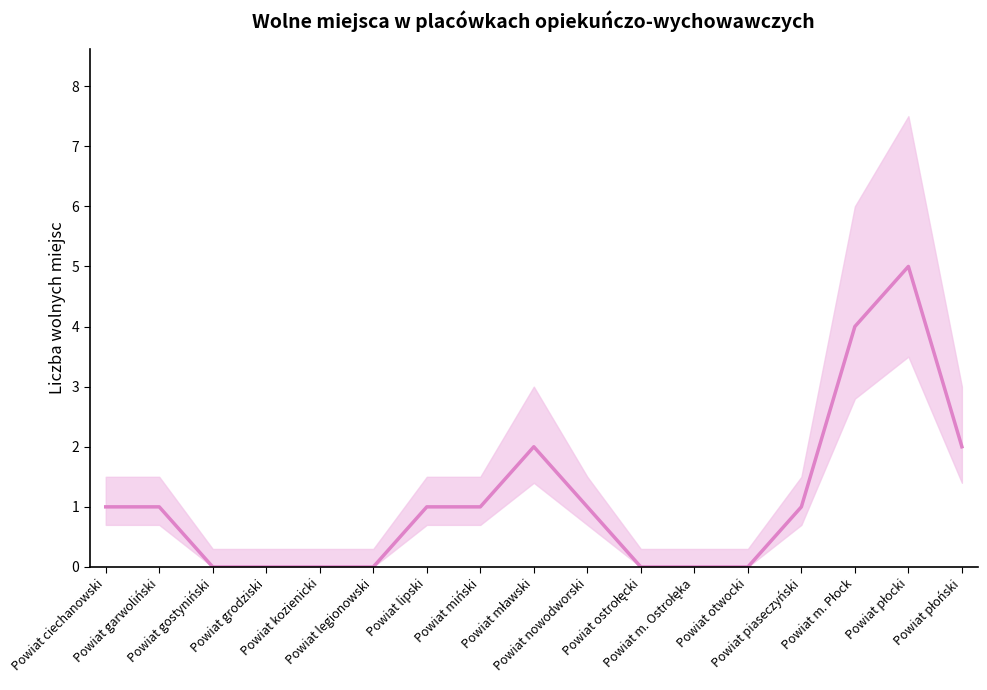

The chart shows a value of 1 at Powiat piaseczyński. True or false?

True